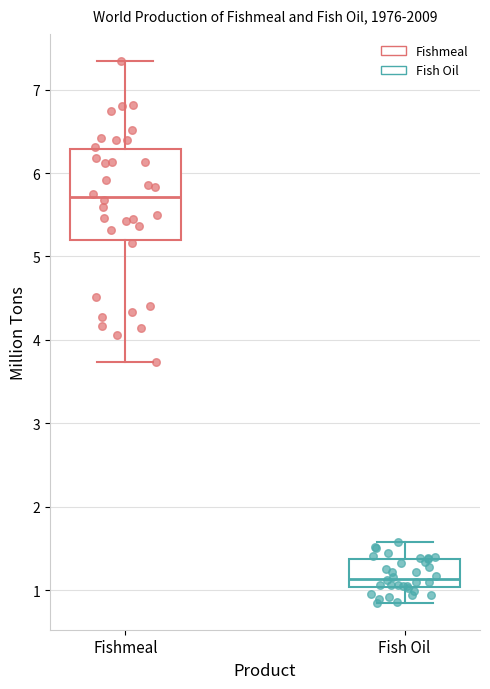

Where does the lower whisker of the box for Fish Oil end on the y-axis? The values are not printed on the chart, so give them approximately, as read against the axis.

0.9